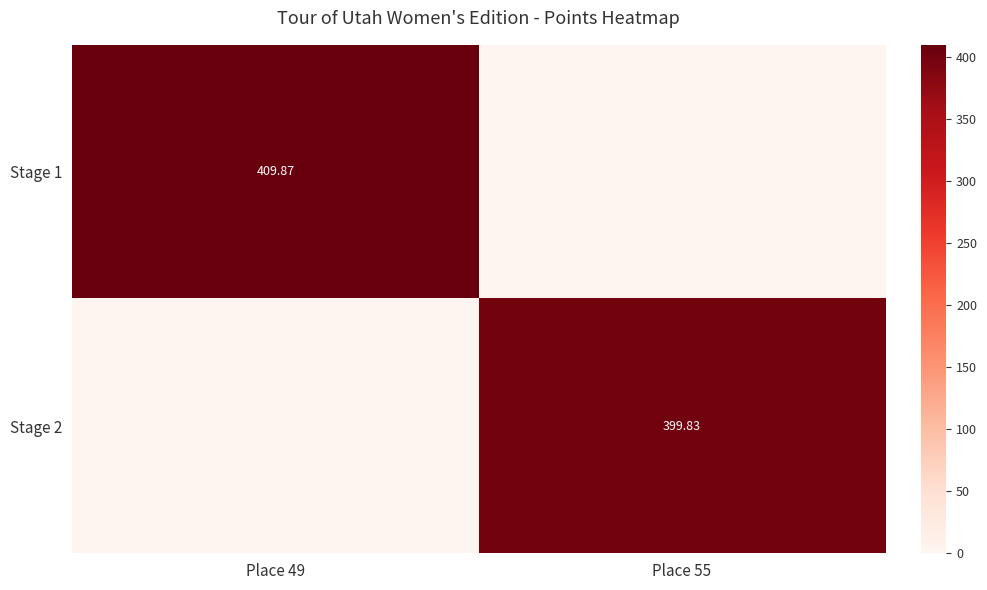

Where is Stage 2 nearest to the value 199?

Place 49